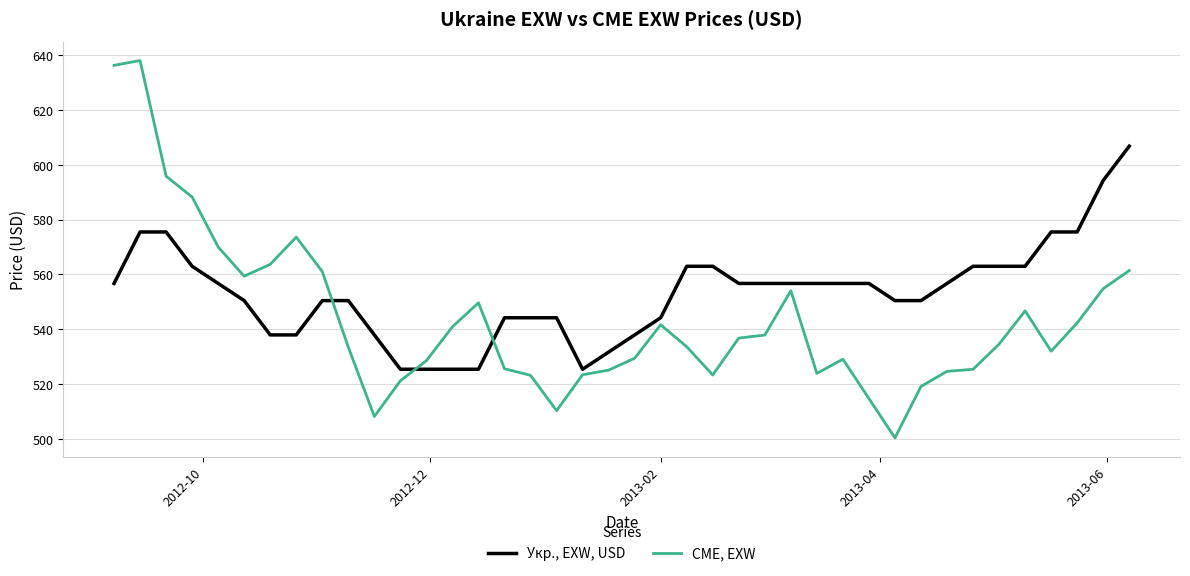

True or false: Укр., EXW, USD and CME, EXW intersect in this chart.

True